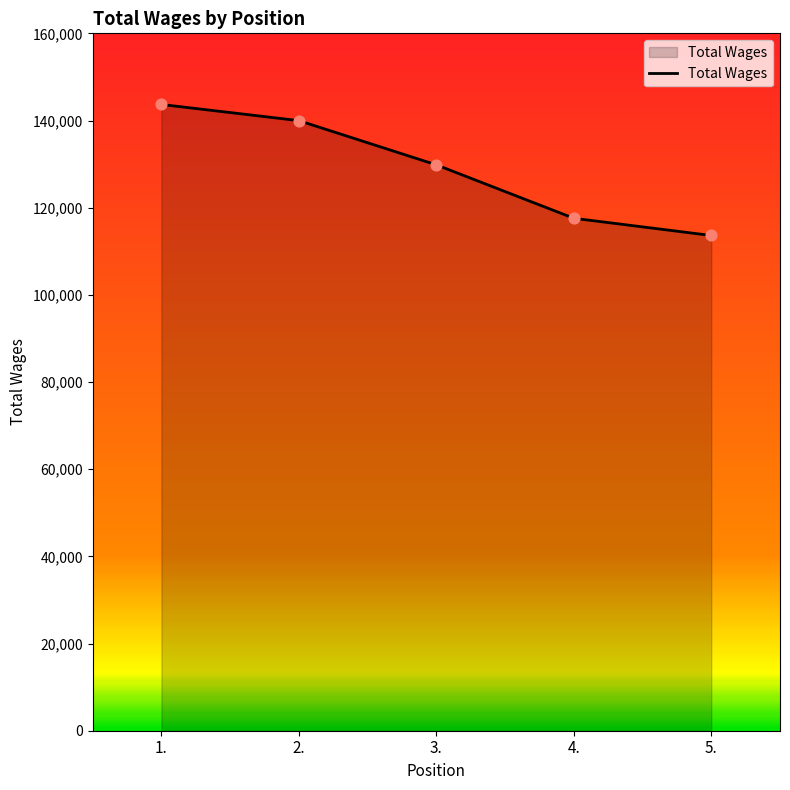

What is the change in value from 2. to 5.?

-26352